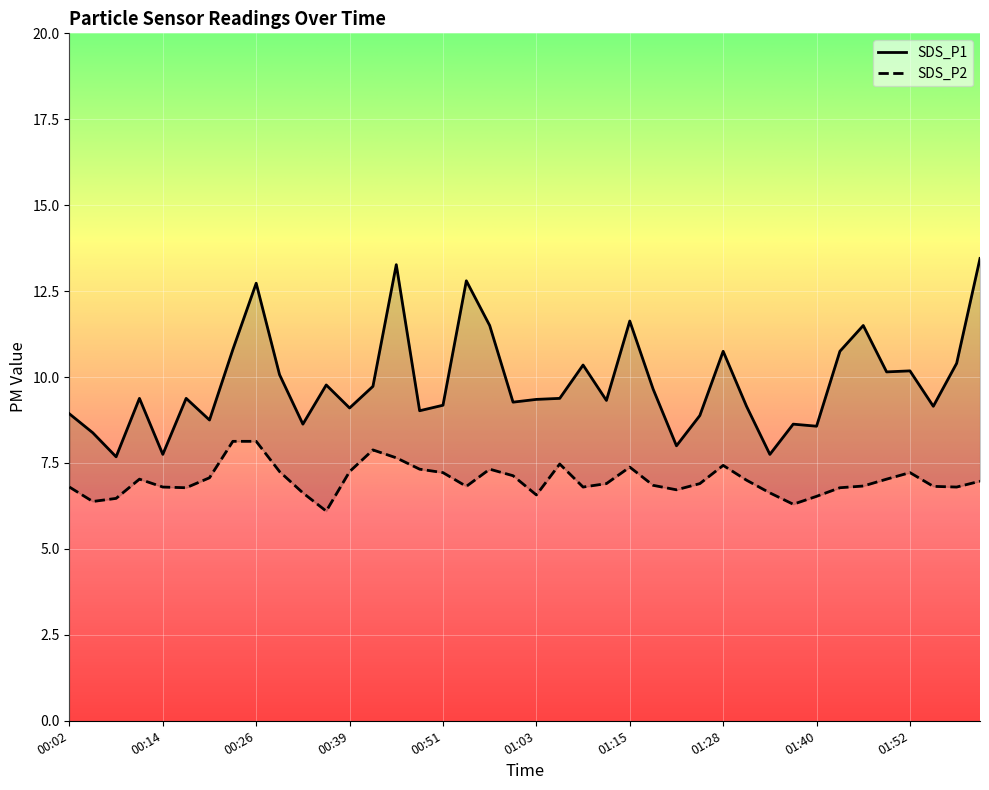

Rank the series by their average value, from highest to lowest.

SDS_P1, SDS_P2